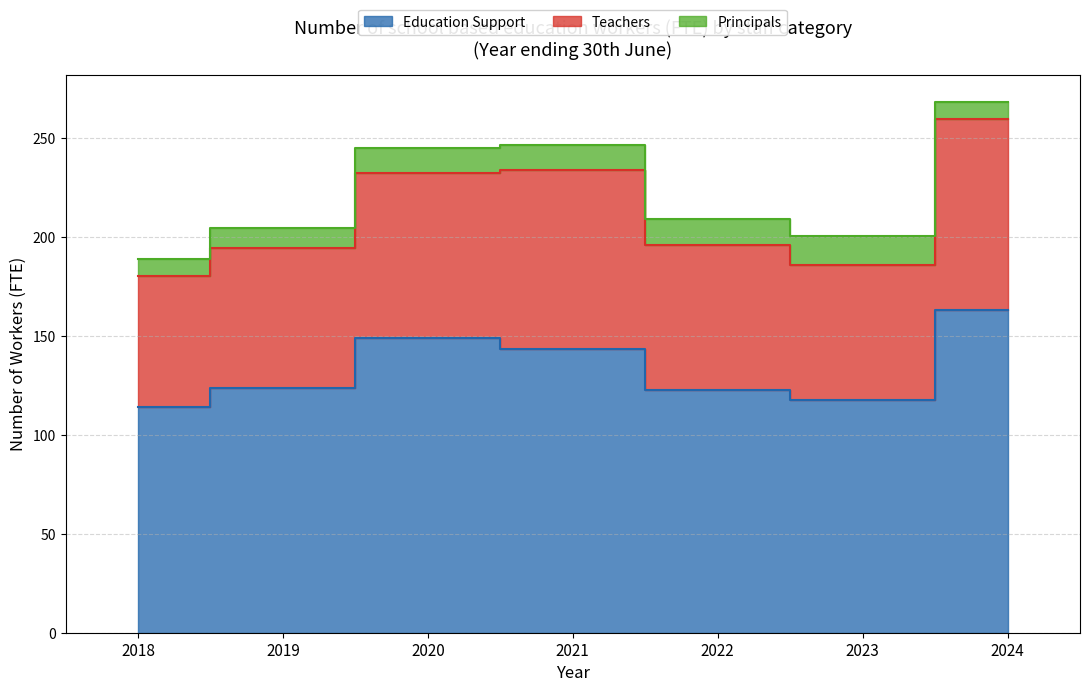

List the labels in order of Education Support value, smallest first.

2018, 2023, 2022, 2019, 2021, 2020, 2024